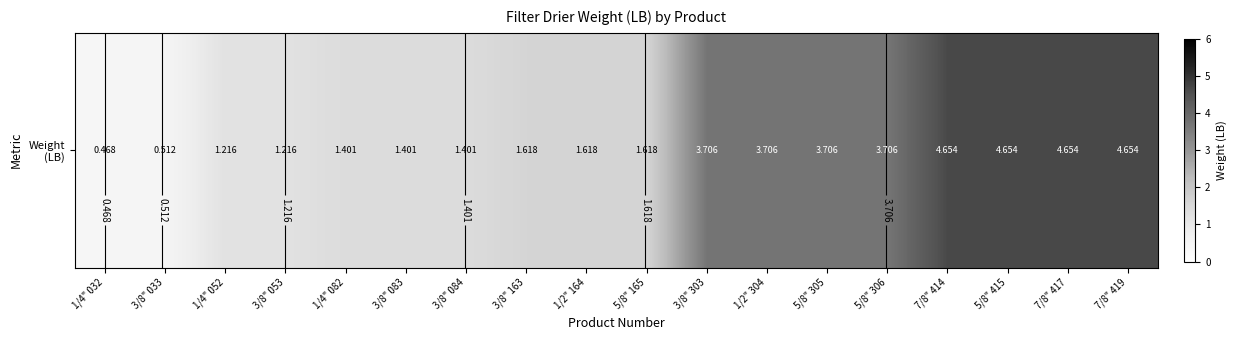

Approximately how many times larger is the value at 7/8" 414 compared to 3/8" 303?

1.3